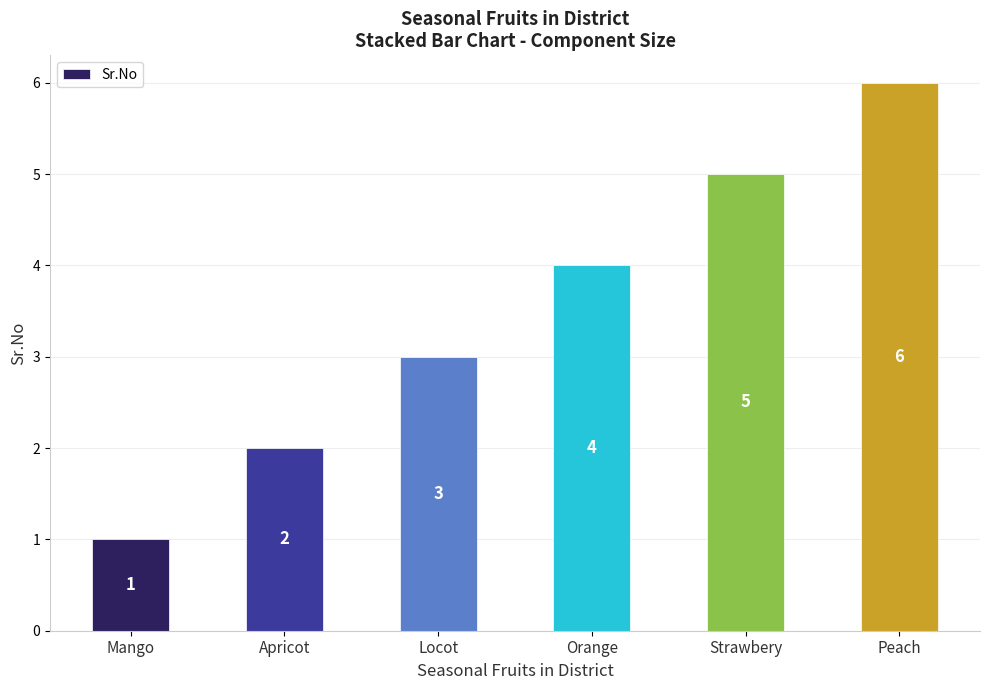

The value at Apricot is 2. True or false?

True